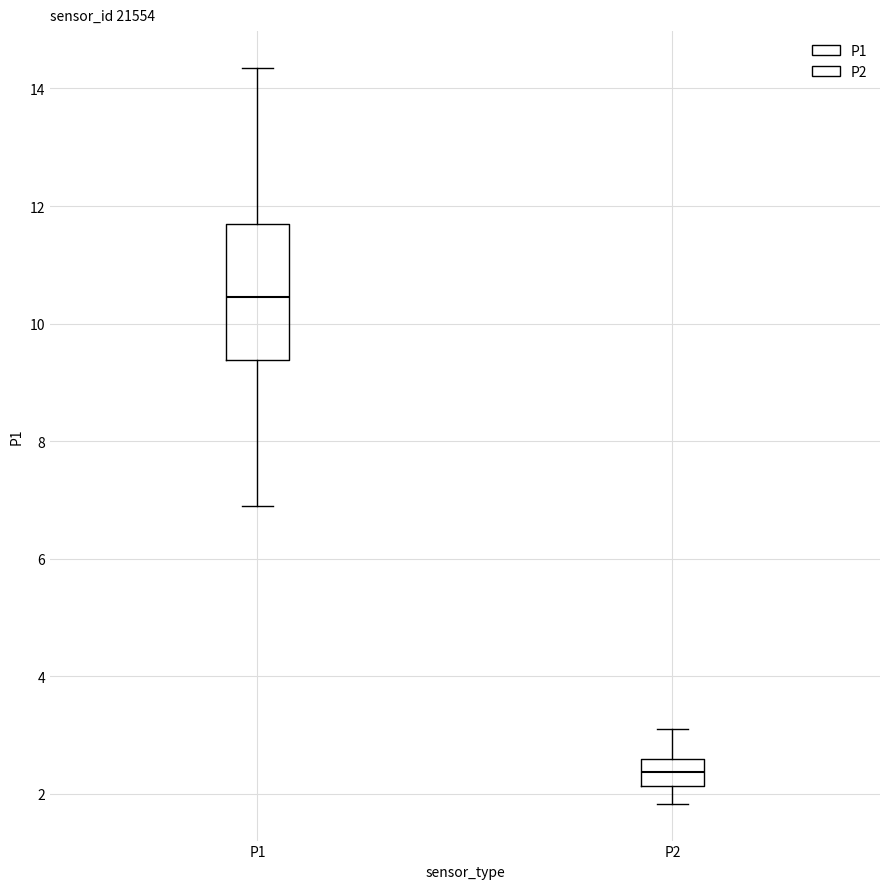

Comparing the boxes themselves (not the whiskers), which one is the tallest?

P1